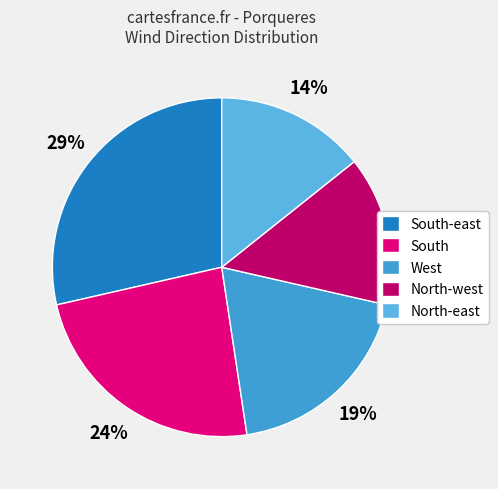

Rank the categories by value from highest to lowest.

South-east, South, West, North-west, North-east